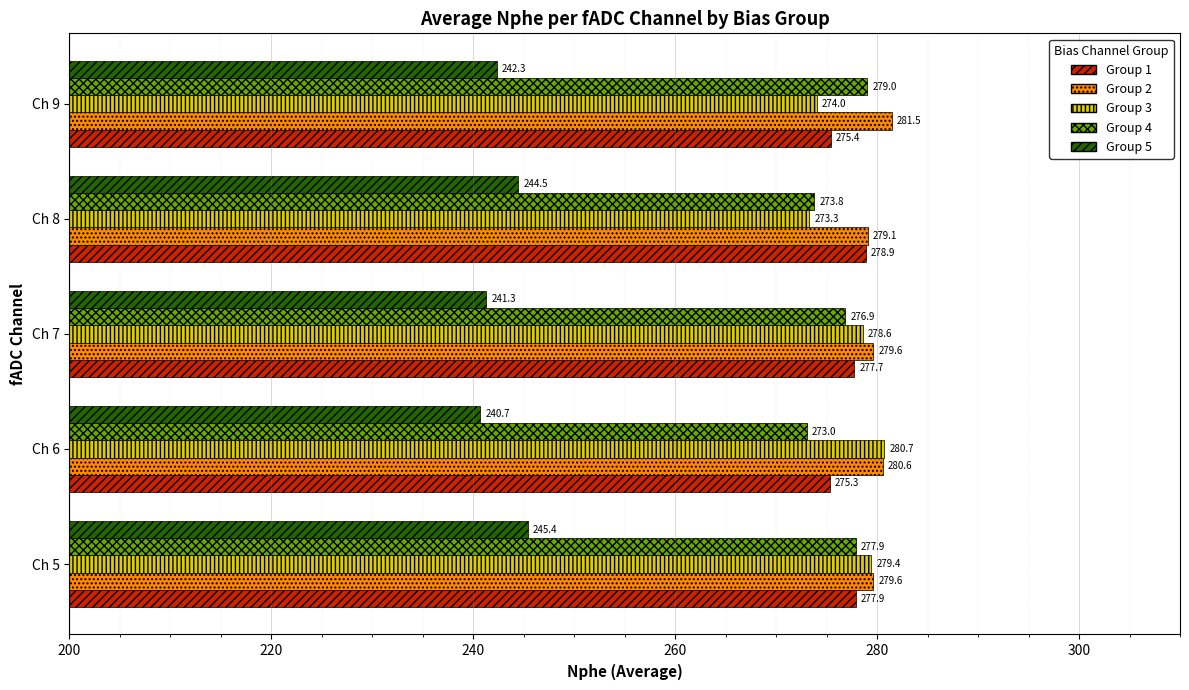

At which category is the sum across all series the highest?

Ch 5